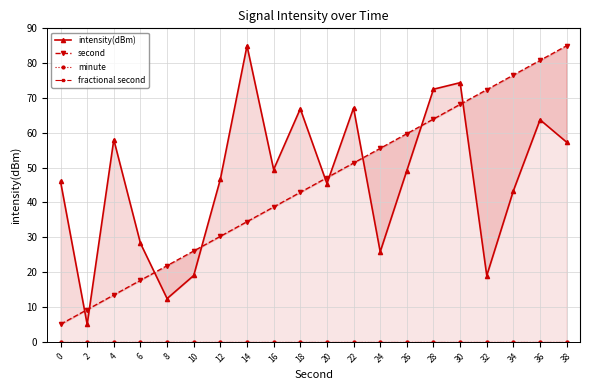

At which category is the sum across all series the highest?

36